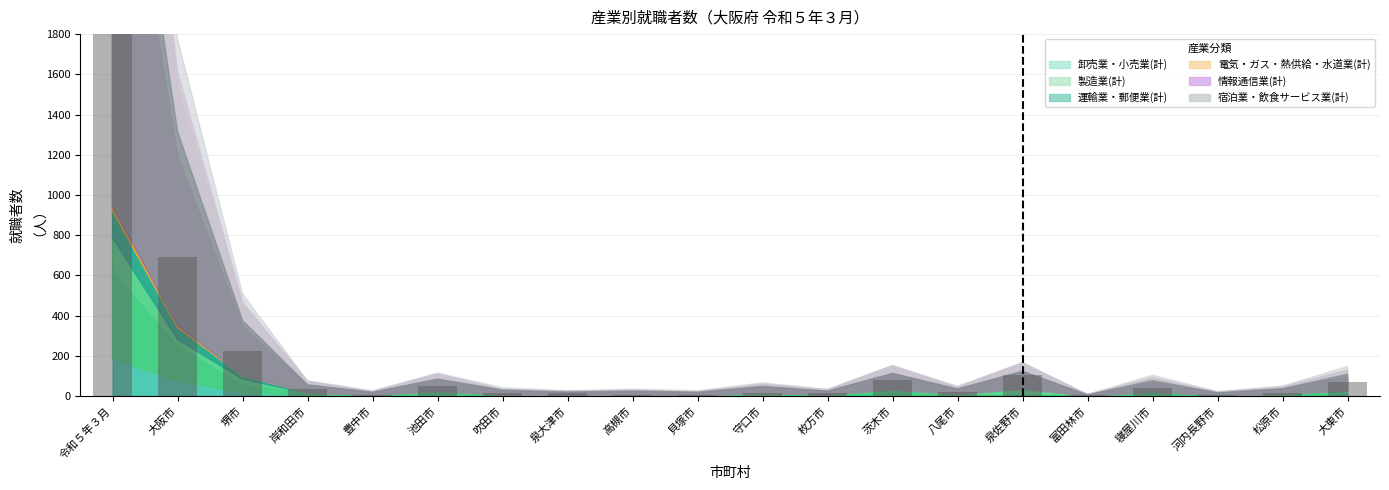

Which category has the highest value in the 卸売業・小売業(計) series?

令和５年３月